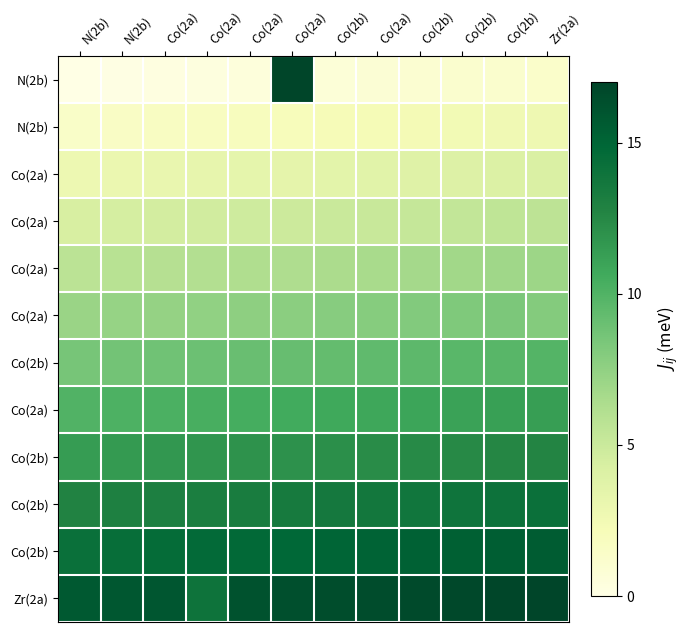

At which category is the sum across all series the highest?

Co(2a)